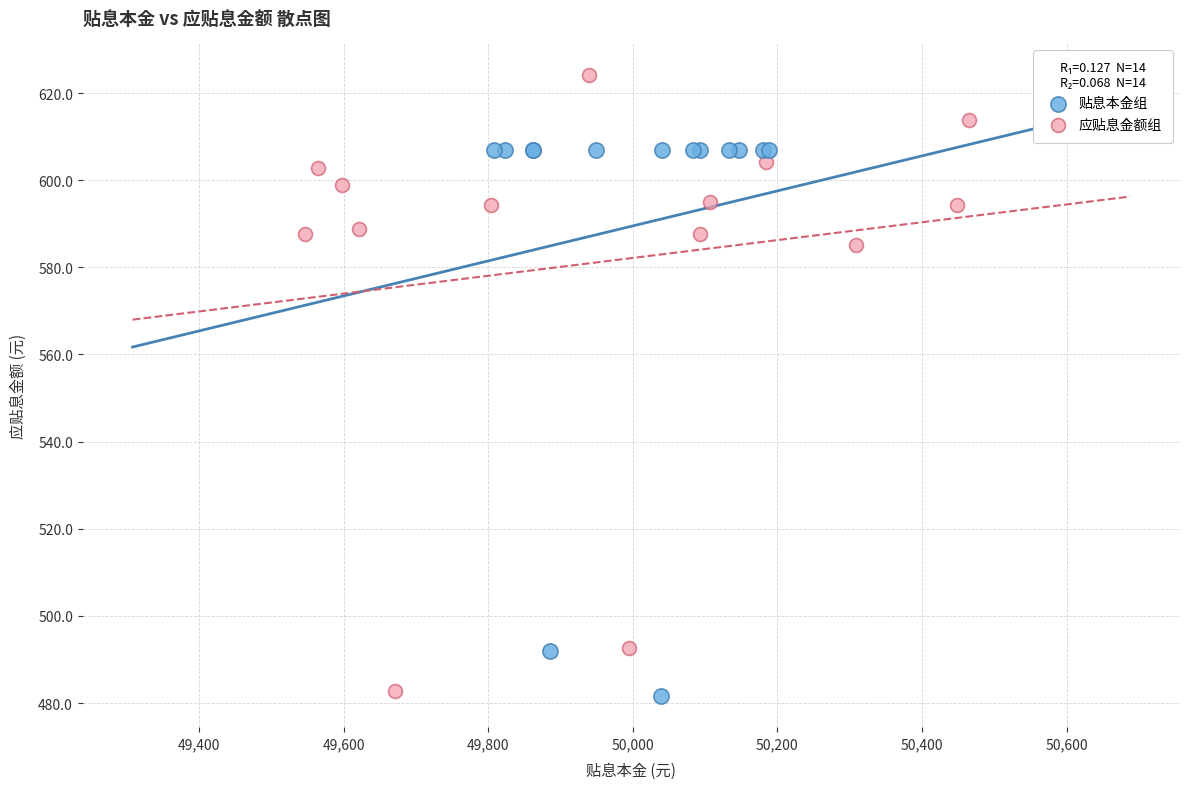

Which series contains the highest Y value?

应贴息金额组